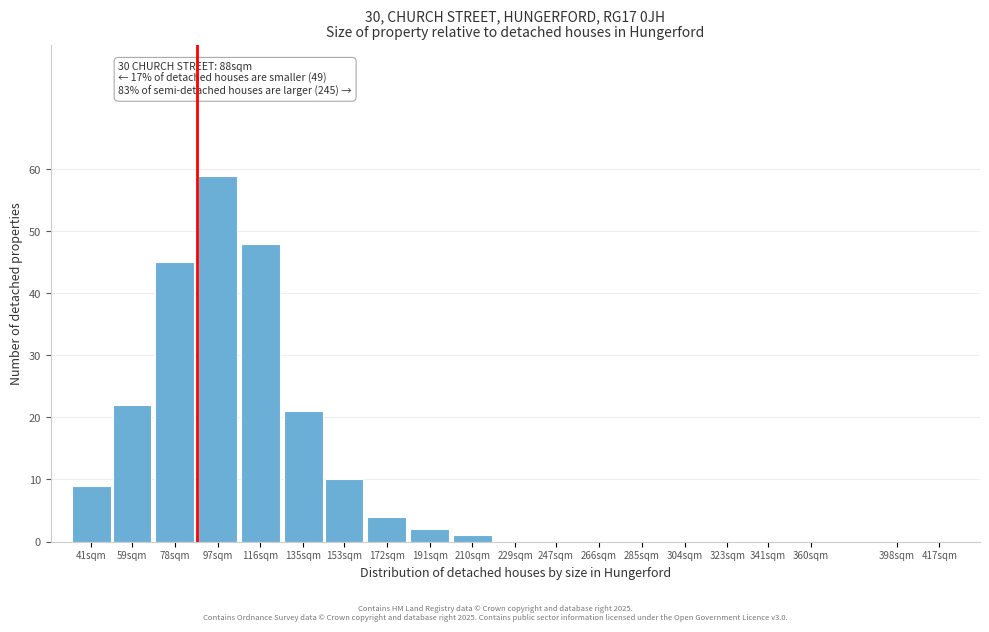

Reading left to right, extract all data points from this chart.

41sqm=9	59sqm=22	78sqm=45	97sqm=59	116sqm=48	135sqm=21	153sqm=10	172sqm=4	191sqm=2	210sqm=1	229sqm=0	247sqm=0	266sqm=0	285sqm=0	304sqm=0	323sqm=0	341sqm=0	360sqm=0	398sqm=0	417sqm=0